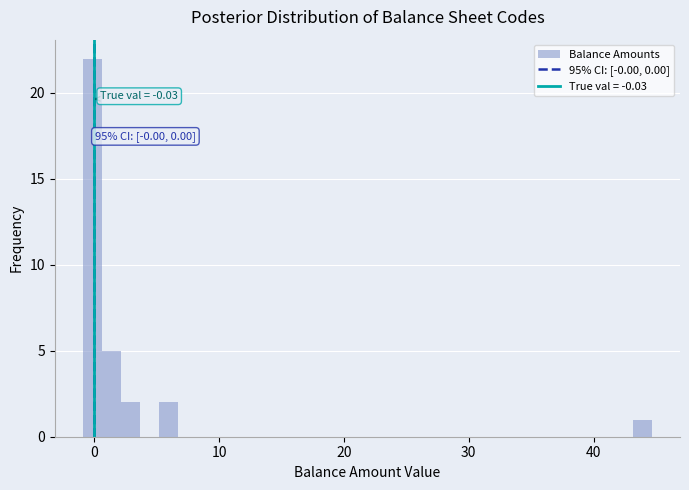

Around what value on the x-axis is the tallest bar? Give the approximate position of its centre, as read against the axis.

0